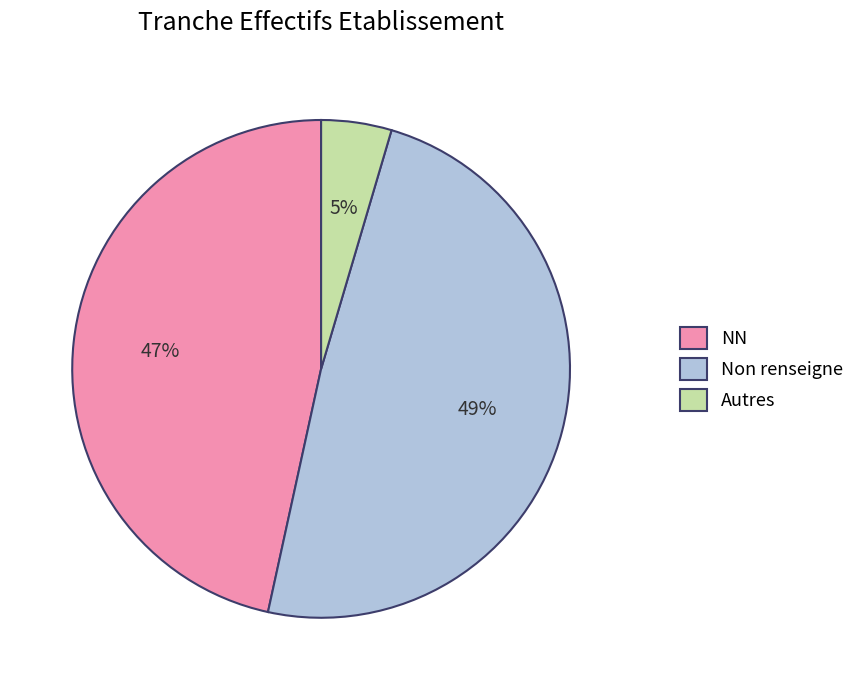

How many slices are in this pie chart?

3